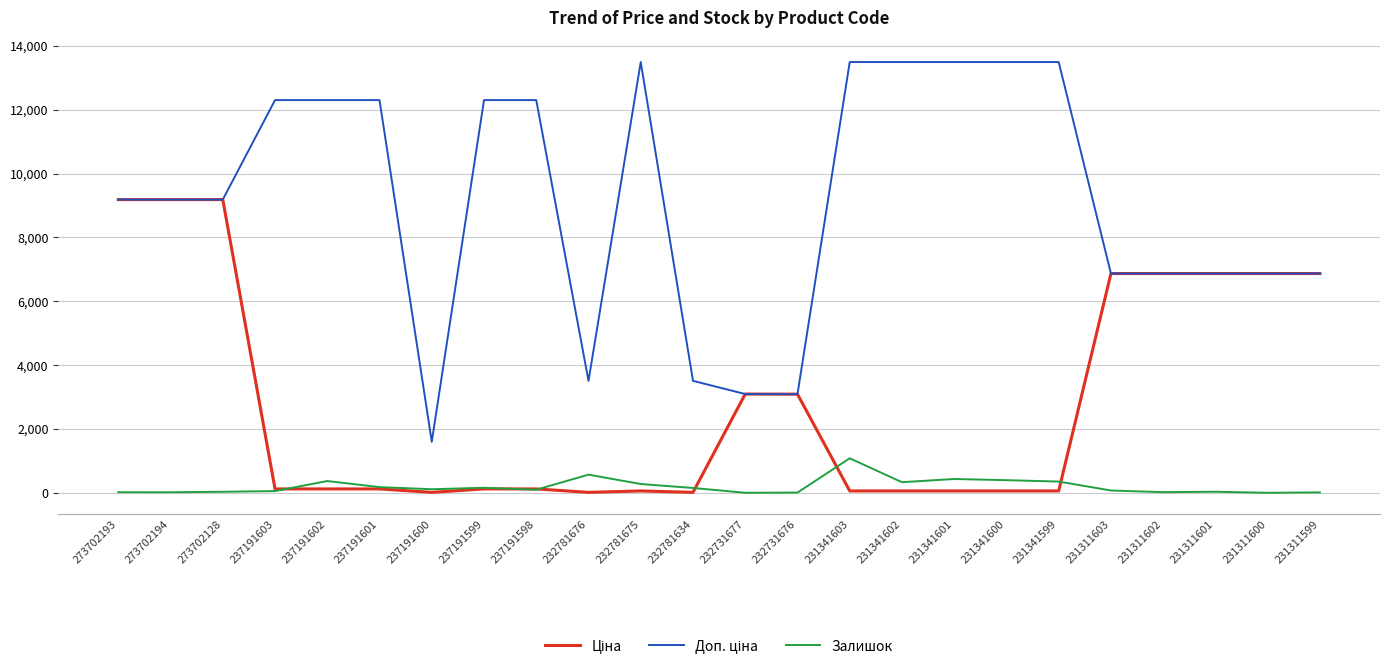

Which category has the highest value in the Залишок series?

231341603